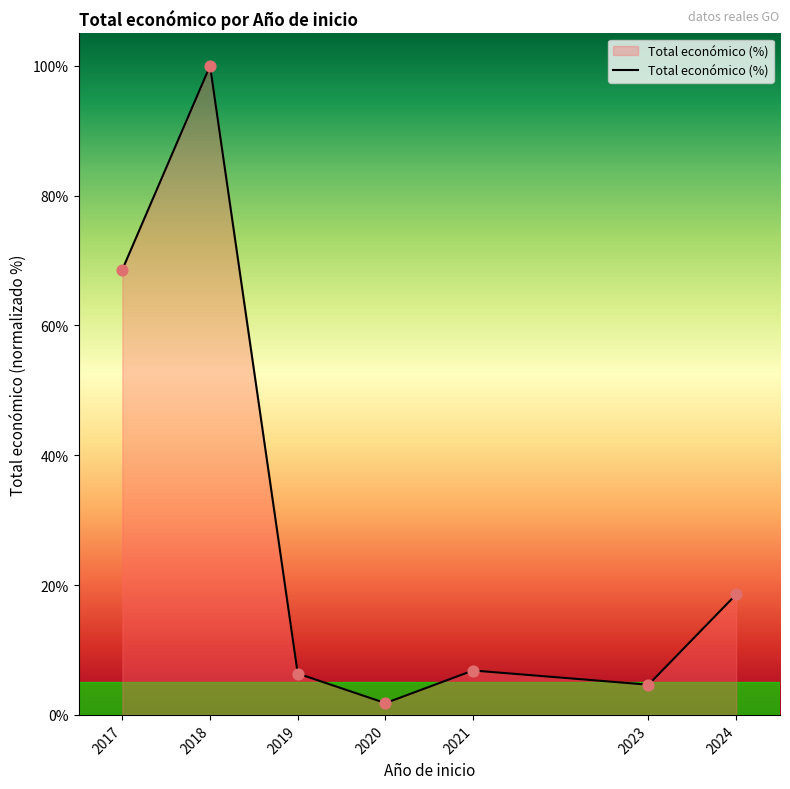

Between 2020 and 2019, which is larger?

2019